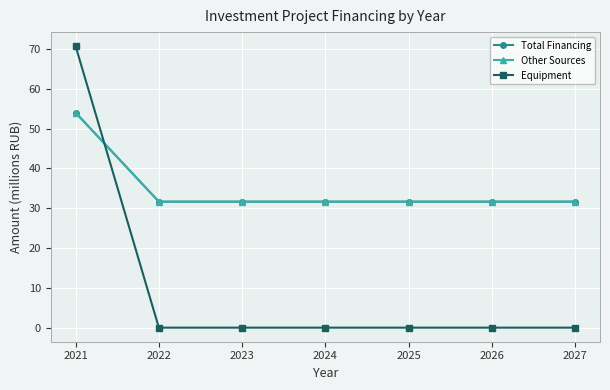

Does the chart have visible grid lines?

Yes